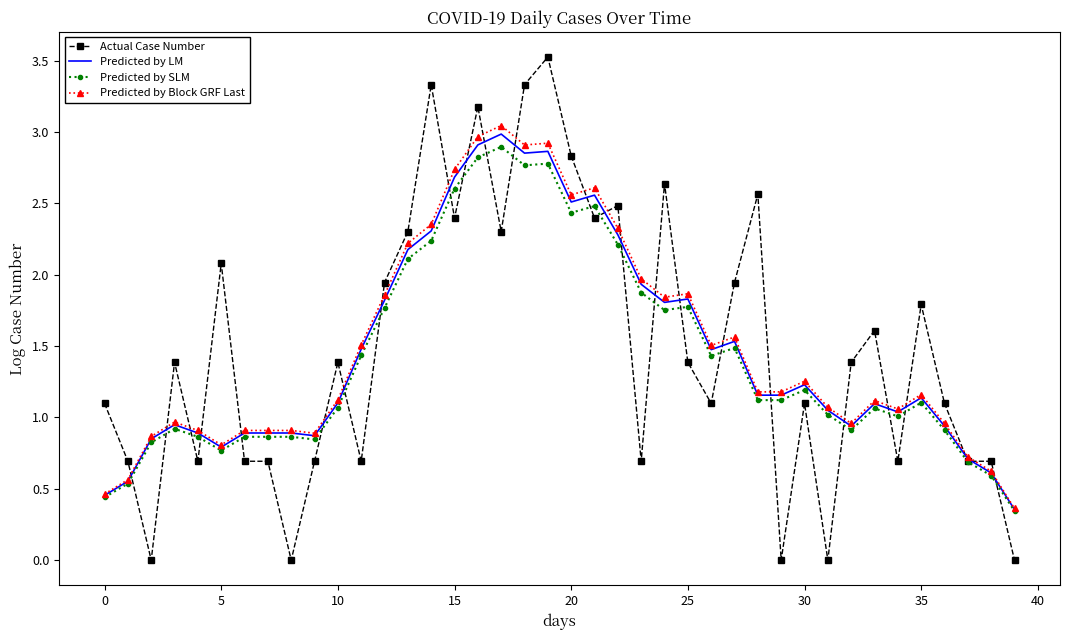

Which series has the largest range (max minus min)?

Actual Case Number